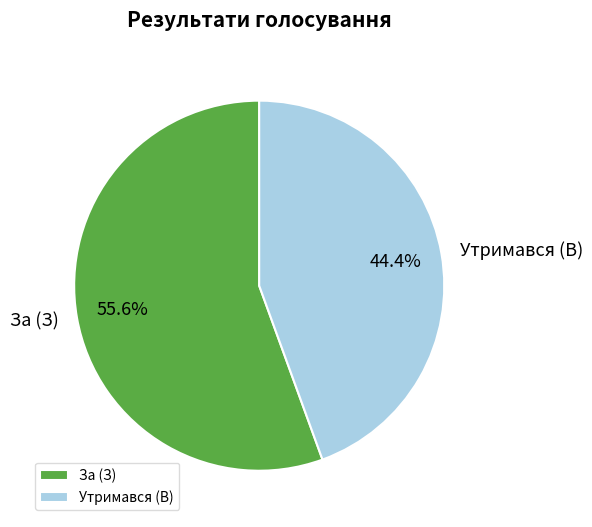

Rank the categories by value from lowest to highest.

Утримався (В), За (З)